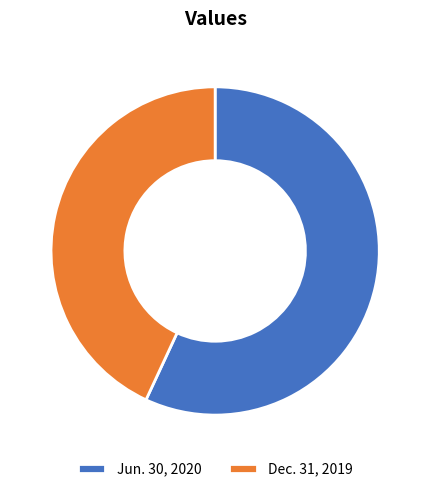

Does any single category account for the majority?

Yes